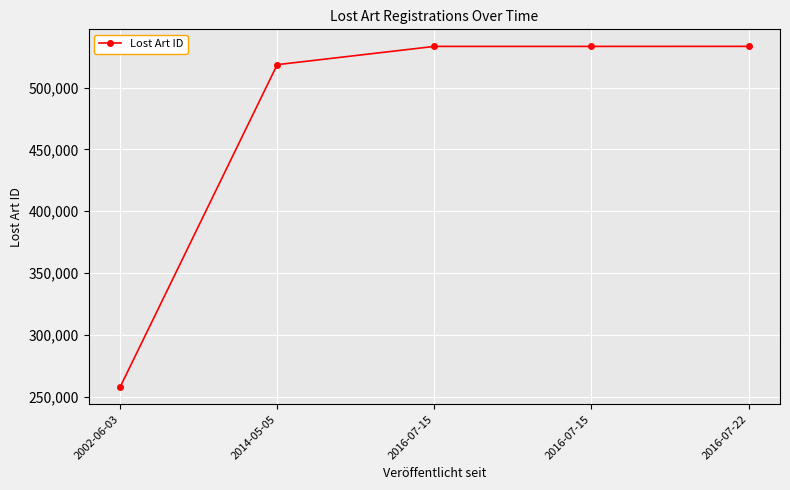

What is the change in value from 2016-07-15 to 2016-07-22?

+28